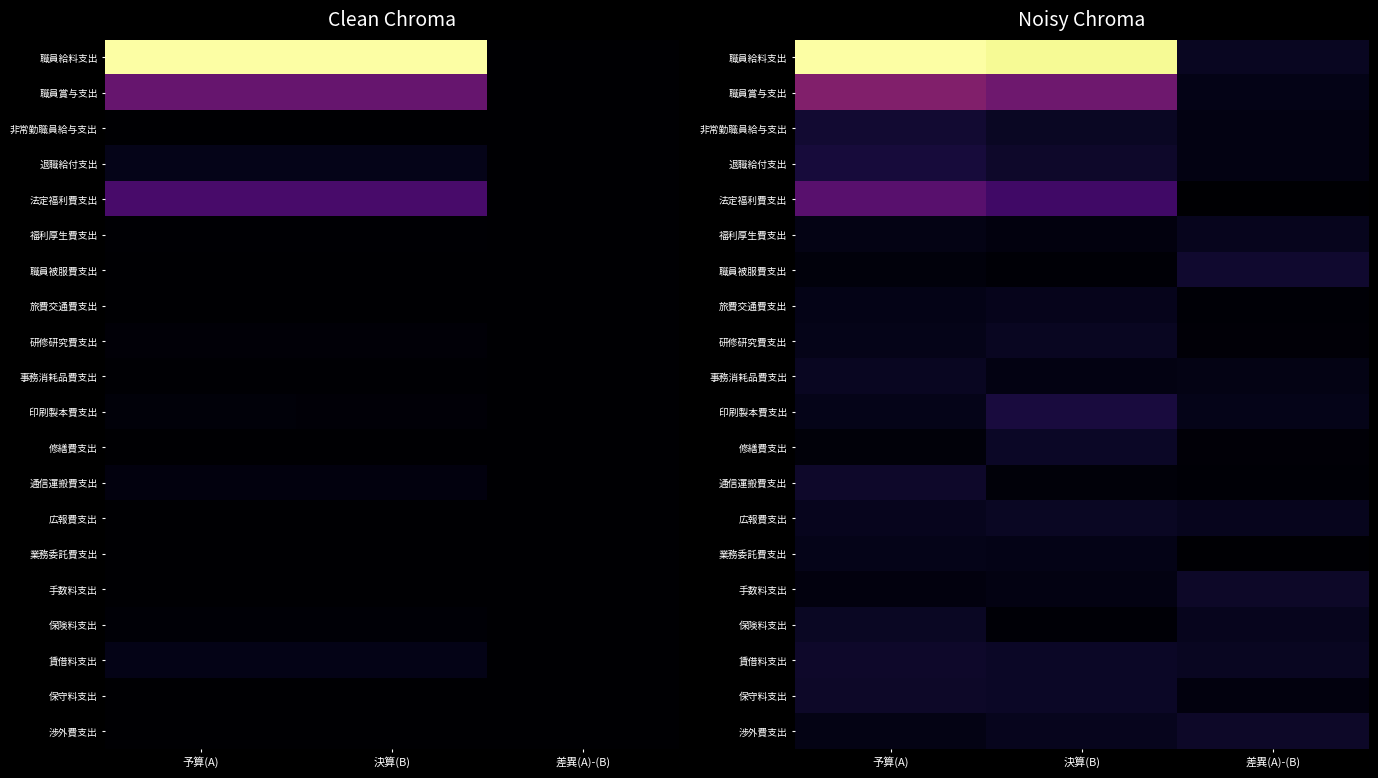

What is the spread (max minus min) of values at 決算(B)?

9298567.0